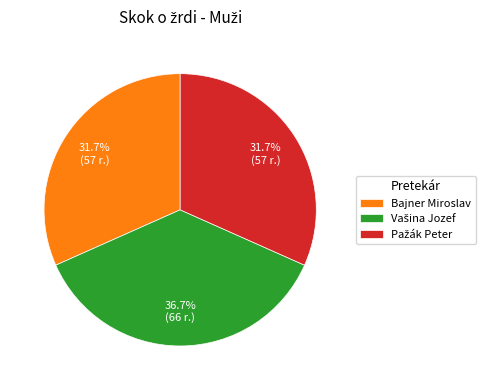

The Bajner Miroslav slice represents 43% of the pie. True or false?

False